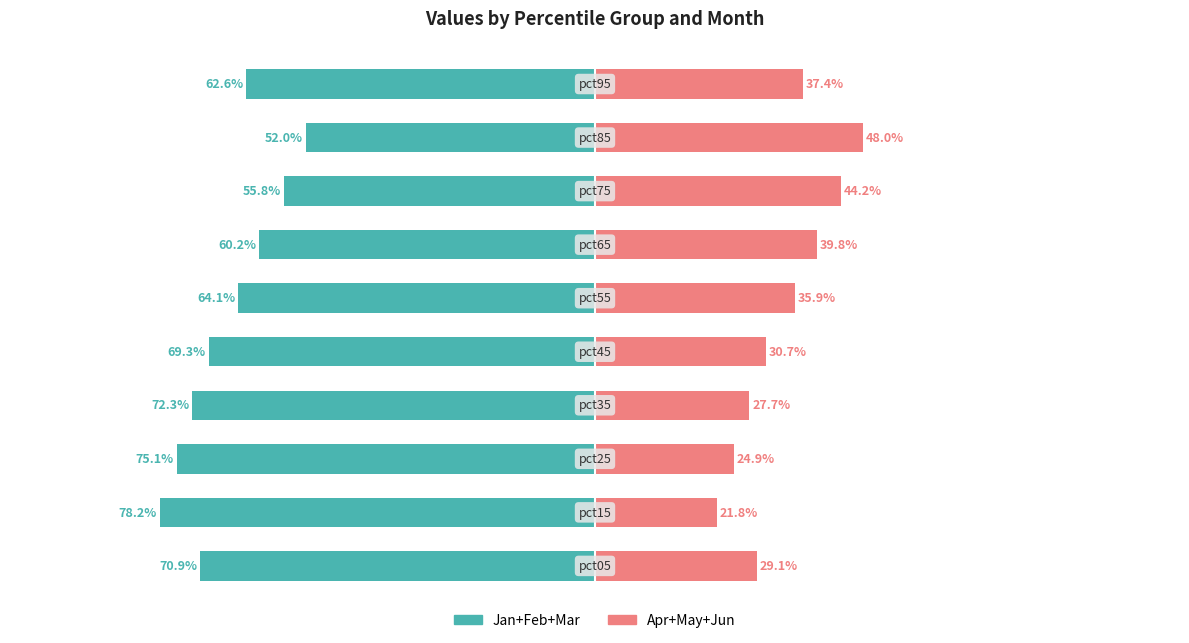

Reading right to left, what are all the values shown in this chart?

Jan+Feb+Mar: -62.6	-52.0	-55.8	-60.2	-64.1	-69.3	-72.3	-75.1	-78.2	-70.9
Apr+May+Jun: 37.4	48.0	44.2	39.8	35.9	30.7	27.7	24.9	21.8	29.1